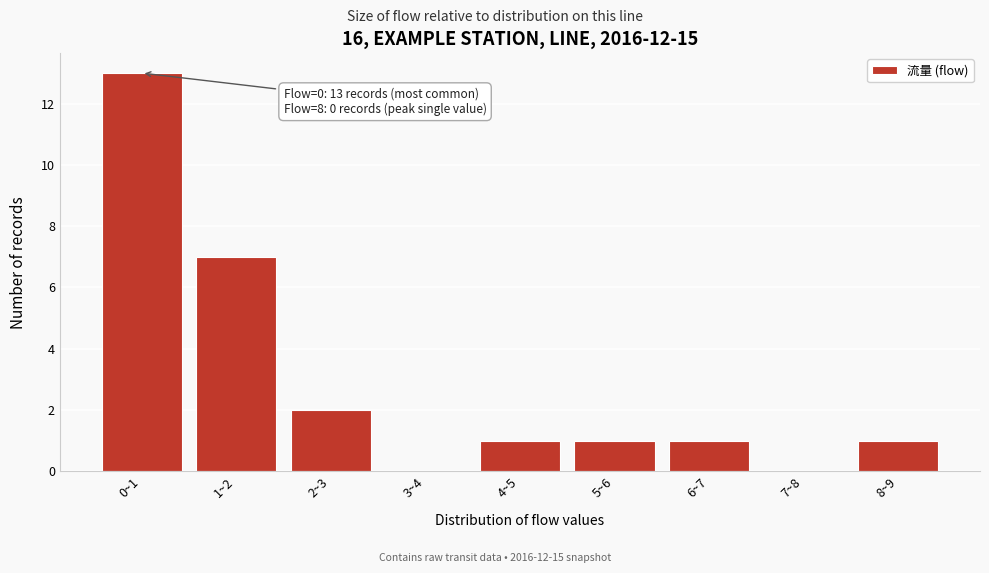

Reading left to right, transcribe all the data shown in this chart.

0~1=13	1~2=7	2~3=2	3~4=0	4~5=1	5~6=1	6~7=1	7~8=0	8~9=1